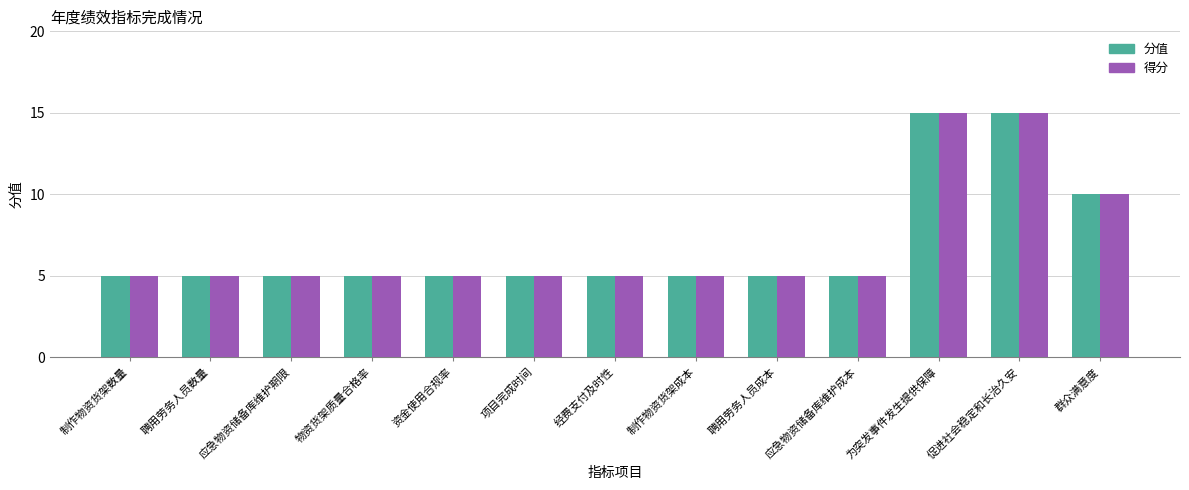

What is the highest value of the 分值 series?

15